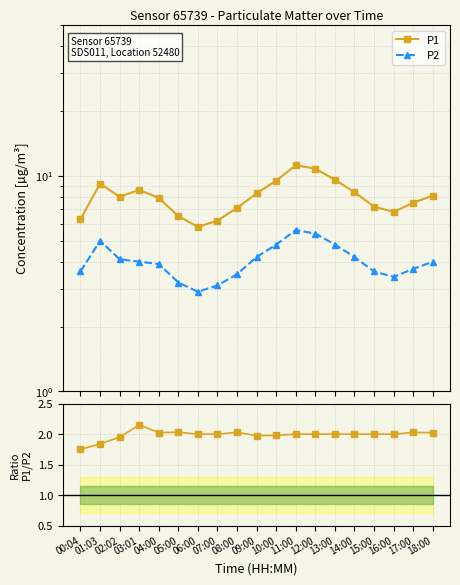

Which series has the widest spread of values?

P1